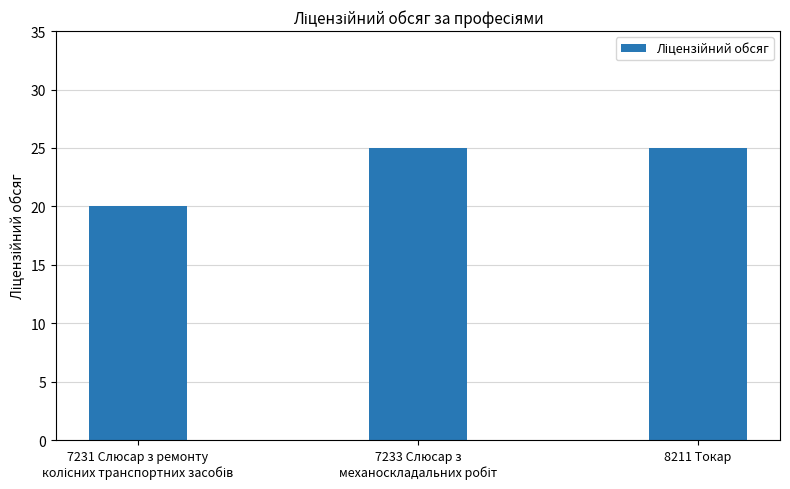

What is the value of the 1st bar from the left?

20